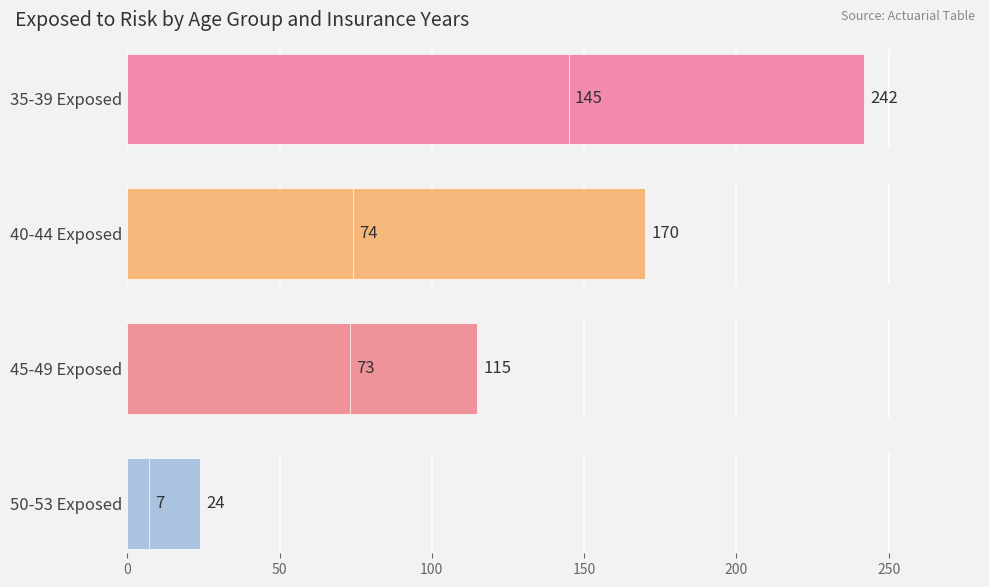

How many bars are there in each group?

4